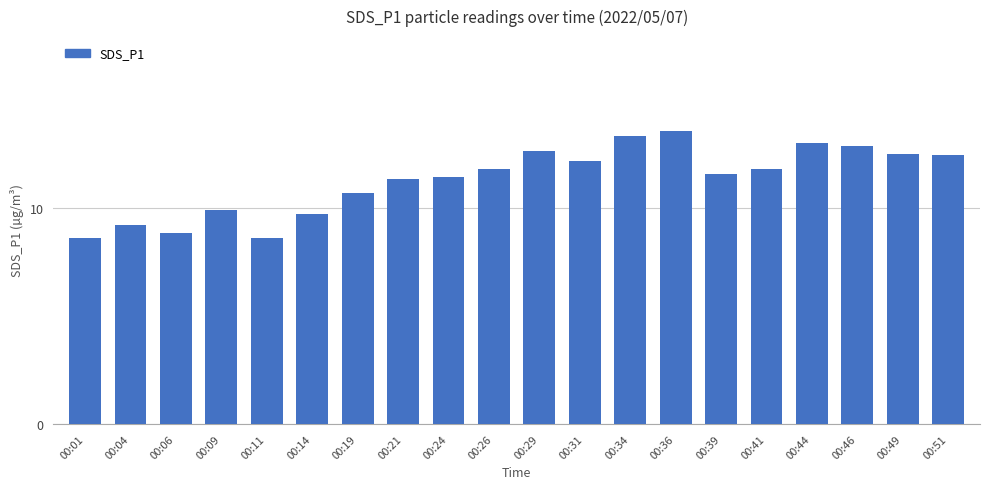

The chart shows a value of 17.0 at 00:26. True or false?

False